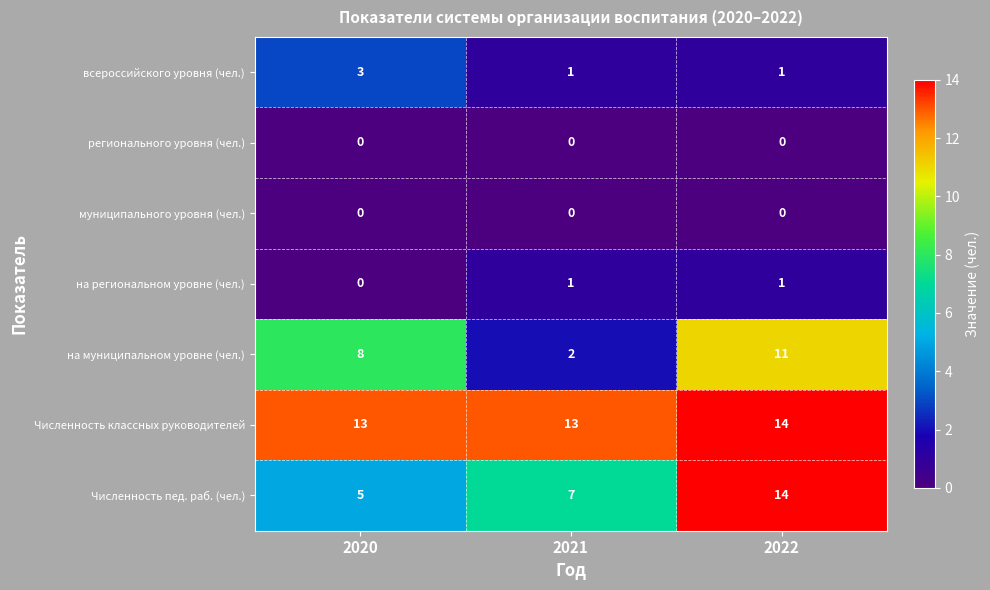

Is it true that Численность пед. раб. (чел.) equals 5 at 2020?

True